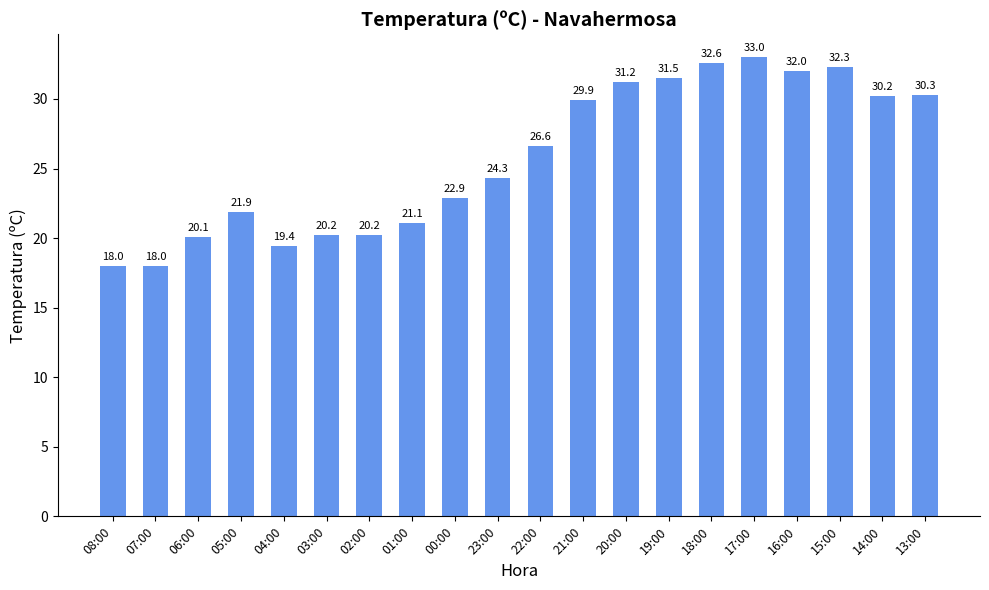

What is the minimum value shown in the chart?

18.0